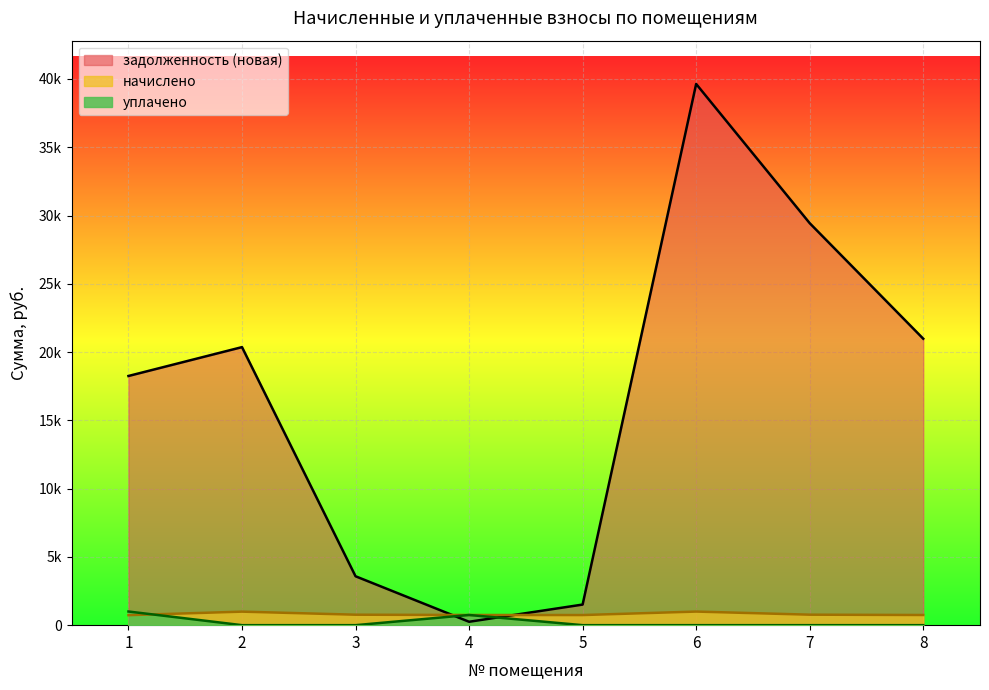

Reading left to right, extract all data points from this chart.

начислено: 733.0	990.6	766.4	745.7	740.9	995.3	768.0	744.1
уплачено: 1000.0	0.0	0.0	745.7	0.0	0.0	0.0	0.0
задолженность (новая): 18248.1	20361.6	3581.0	248.6	1508.5	39633.5	29438.8	20978.1